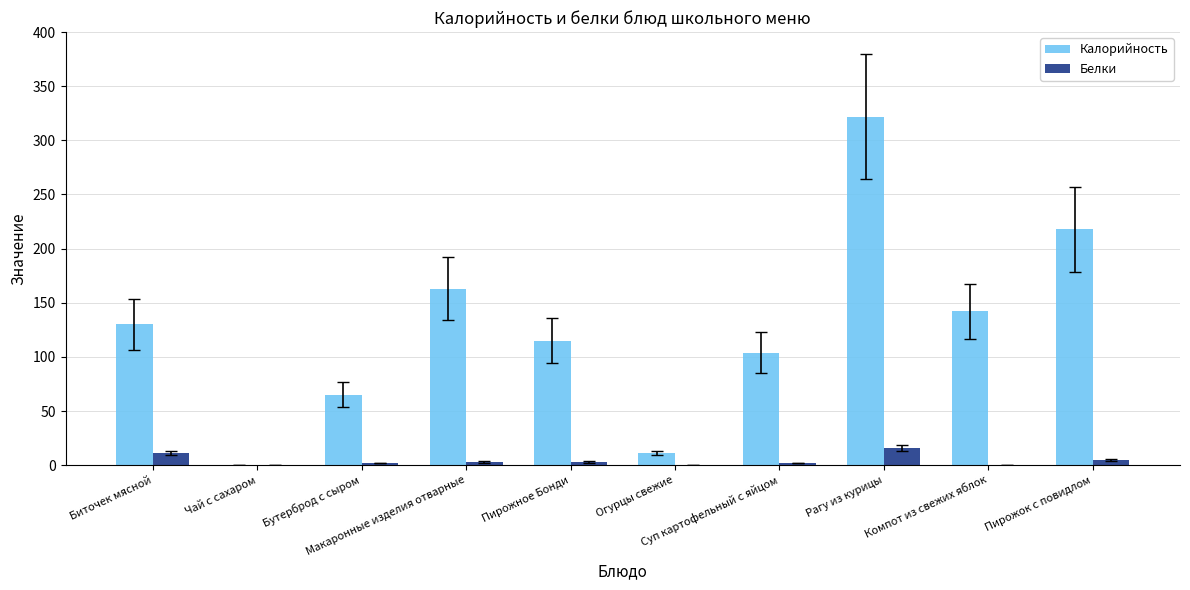

What is the greatest value displayed?

322